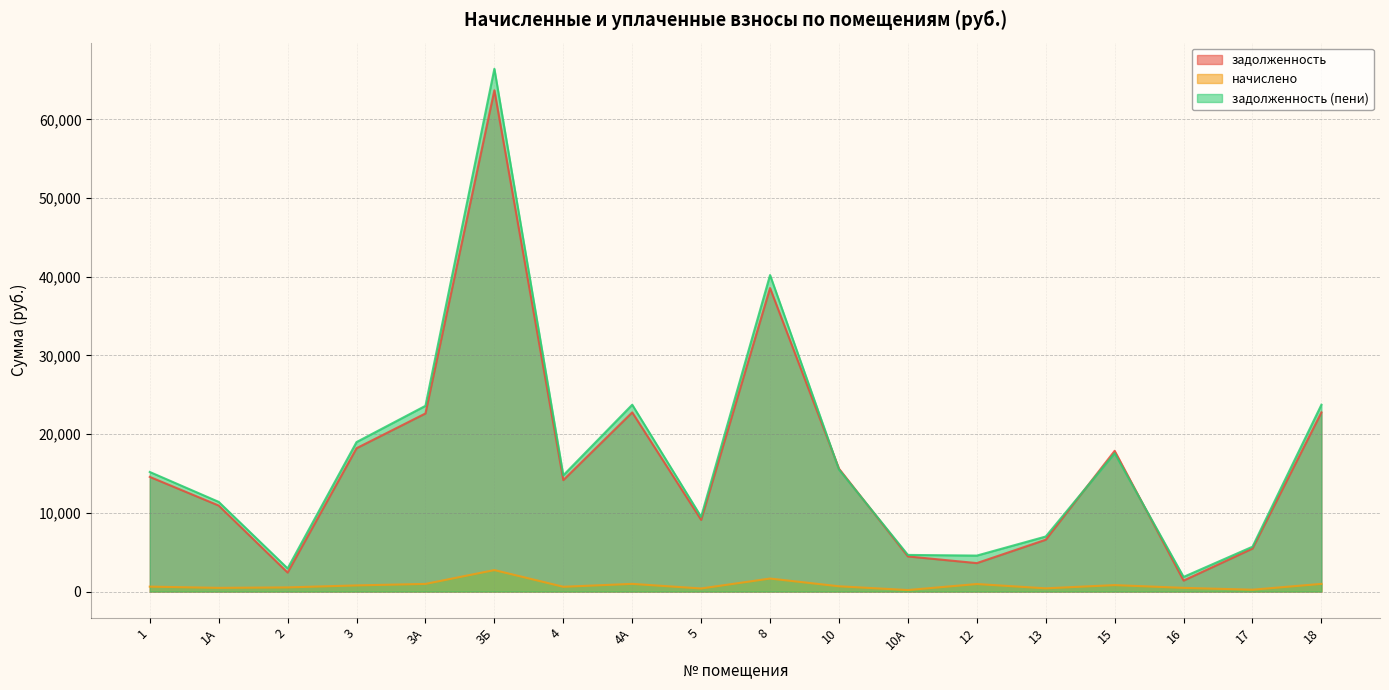

Reading right to left, extract all data points from this chart.

задолженность: 18=22764.0	17=5463.4	16=1393.2	15=17880.5	13=6583.5	12=3613.3	10А=4461.8	10=15616.1	8=38562.2	5=9105.6	4А=22764.0	4=14159.3	3Б=63693.6	3А=22627.4	3=18211.2	2=2412.2	1А=10926.7	1=14569.0
начислено: 18=975.0	17=234.0	16=468.0	15=819.0	13=407.6	12=955.5	10А=191.1	10=668.9	8=1651.7	5=390.0	4А=975.0	4=606.5	3Б=2728.1	3А=969.1	3=780.0	2=526.5	1А=468.0	1=624.0
задолженность (пени): 18=23739.0	17=5697.4	16=1861.2	15=17577.0	13=6991.1	12=4568.8	10А=4652.9	10=15506.1	8=40213.9	5=9495.6	4А=23739.0	4=14765.7	3Б=66421.6	3А=23596.6	3=18991.2	2=2938.7	1А=11394.7	1=15193.0